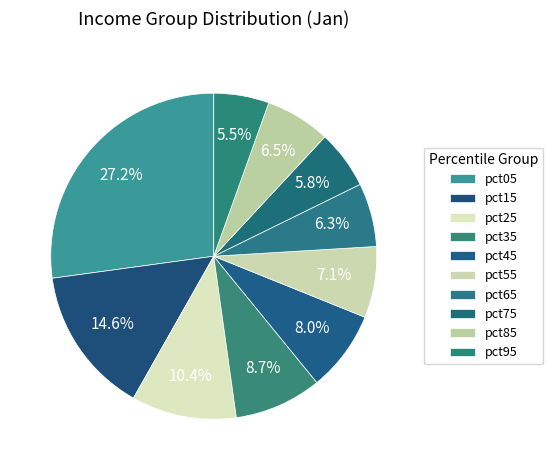

What is the smallest slice in the pie chart?

pct95